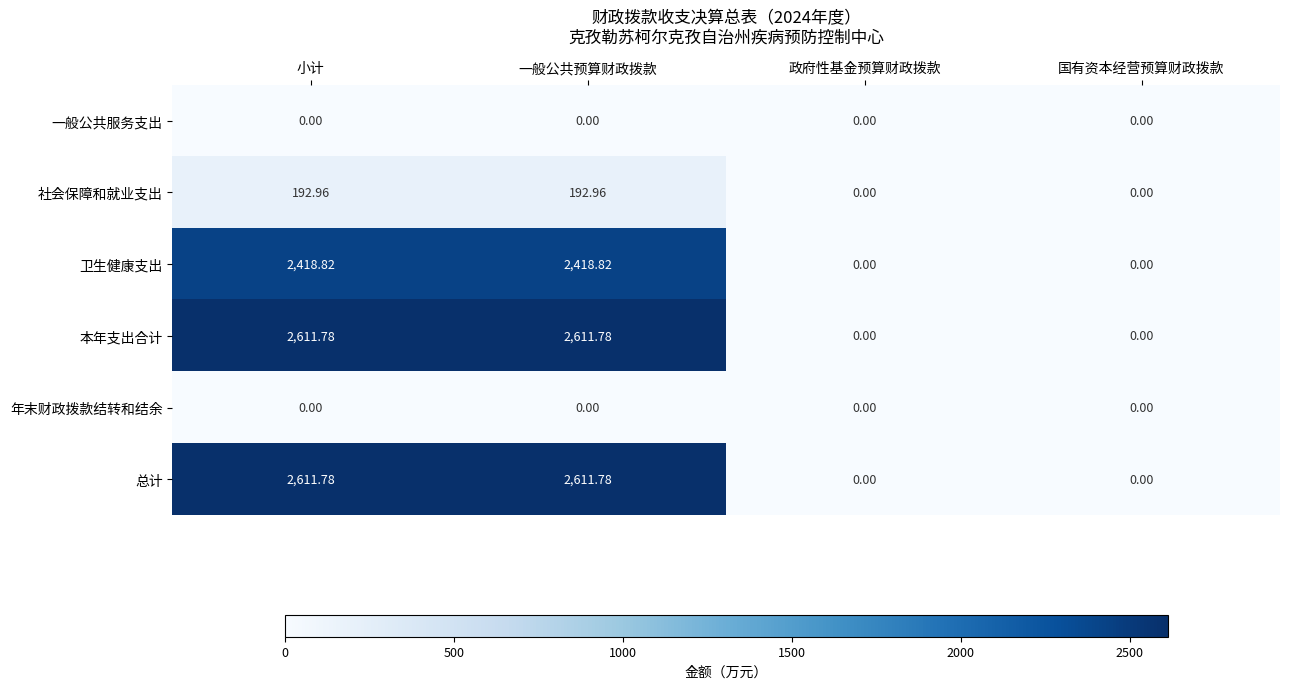

At which label does 卫生健康支出 first exceed 2418?

小计